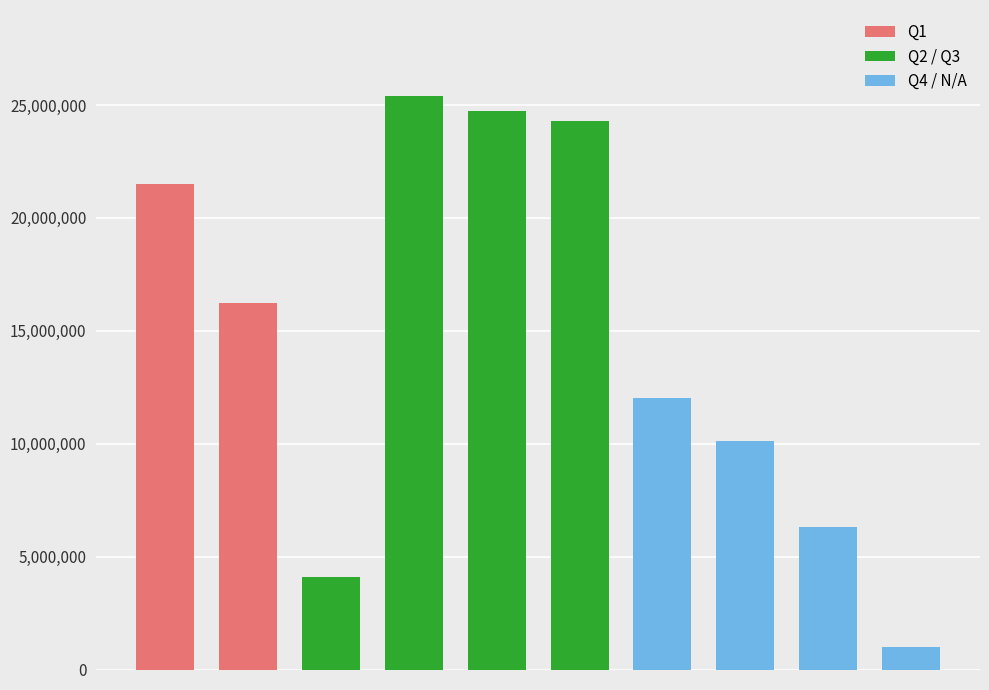

What is the average value?

14572000